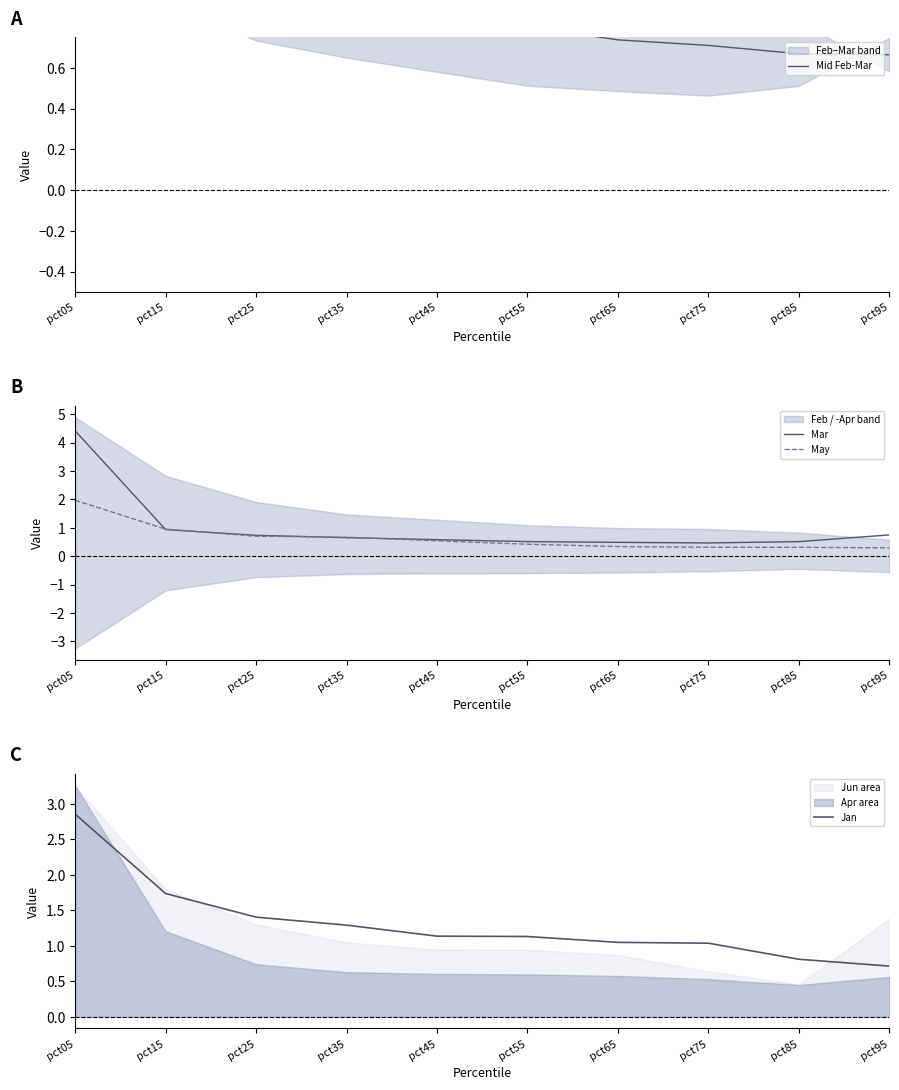

Between pct05 and pct95, which series saw the biggest shift?

Mid Feb-Mar